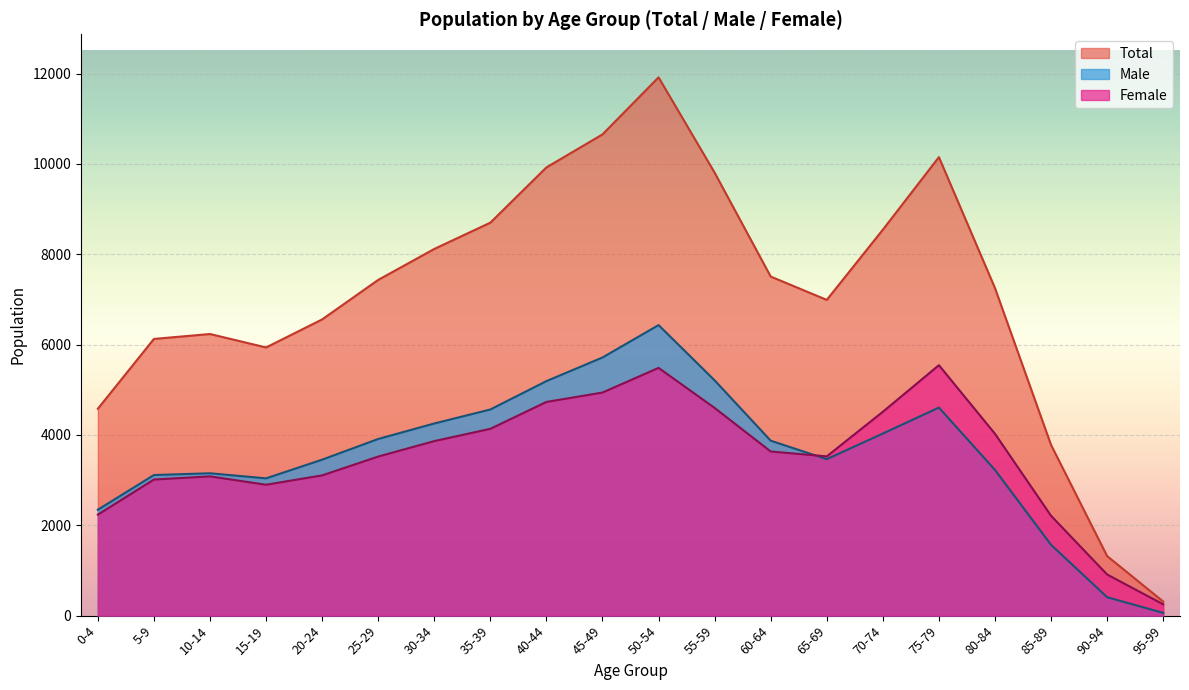

Rank the series at 55-59 from lowest to highest value.

Female, Male, Total